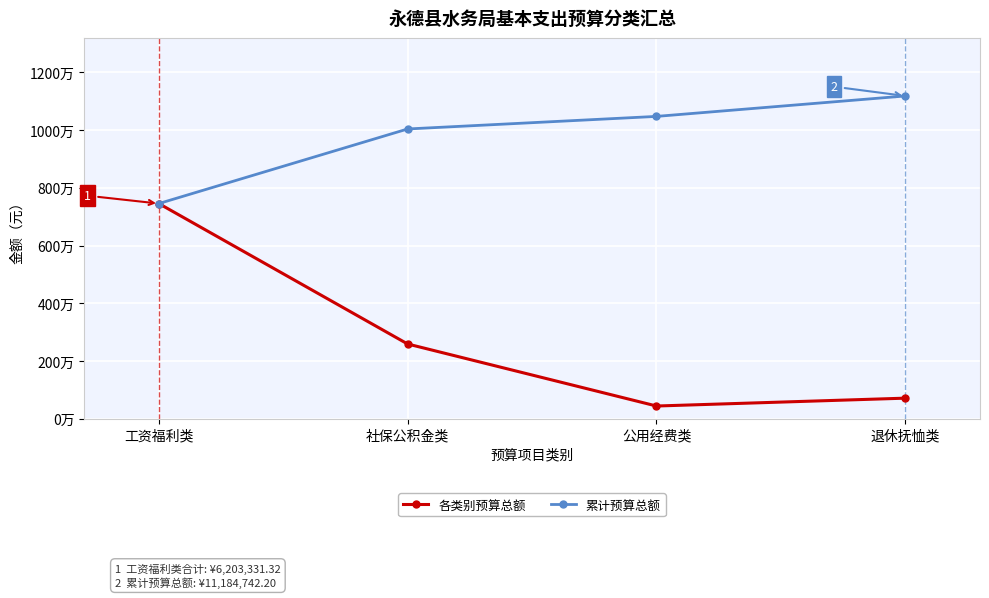

What is the maximum value for 累计预算总额?

11184742.2